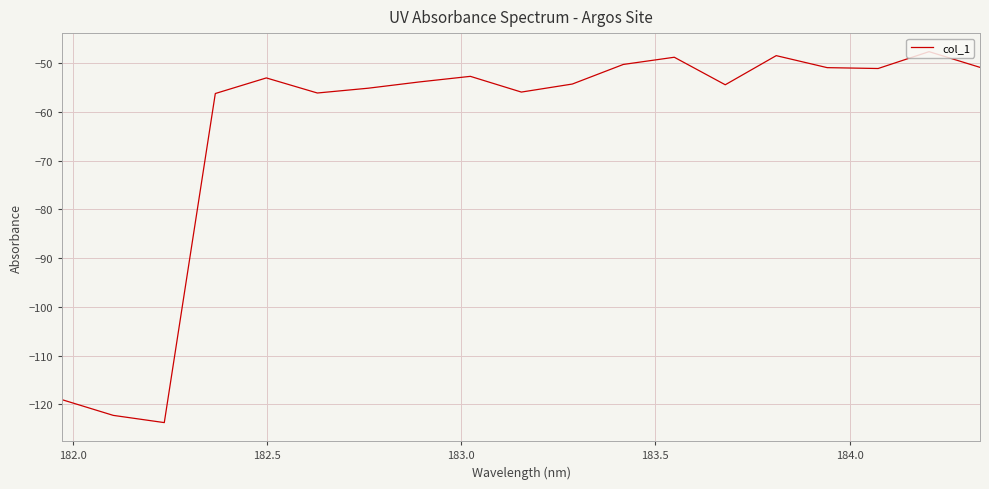

What is the smallest value displayed?

-123.8